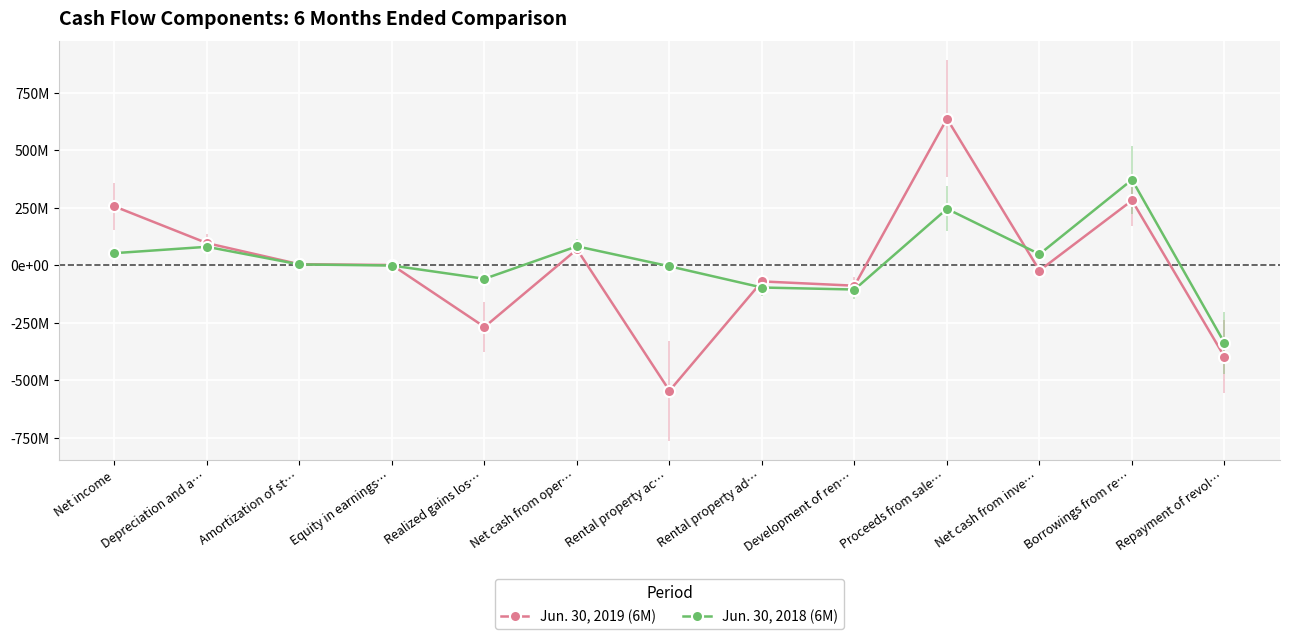

Reading left to right, extract all data points from this chart.

Jun. 30, 2019 (6M): Net income=255265000	Depreciation and a…=95824000	Amortization of st…=4071000	Equity in earnings…=769000	Realized gains los…=-268364000	Net cash from oper…=68820000	Rental property ac…=-545462000	Rental property ad…=-70577000	Development of ren…=-89152000	Proceeds from sale…=636161000	Net cash from inve…=-23322000	Borrowings from re…=281000000	Repayment of revol…=-398000000
Jun. 30, 2018 (6M): Net income=52189000	Depreciation and a…=79827000	Amortization of st…=3189000	Equity in earnings…=-1520000	Realized gains los…=-59196000	Net cash from oper…=81936000	Rental property ac…=-4854000	Rental property ad…=-97085000	Development of ren…=-105749000	Proceeds from sale…=244754000	Net cash from inve…=47886000	Borrowings from re…=371000000	Repayment of revol…=-338000000